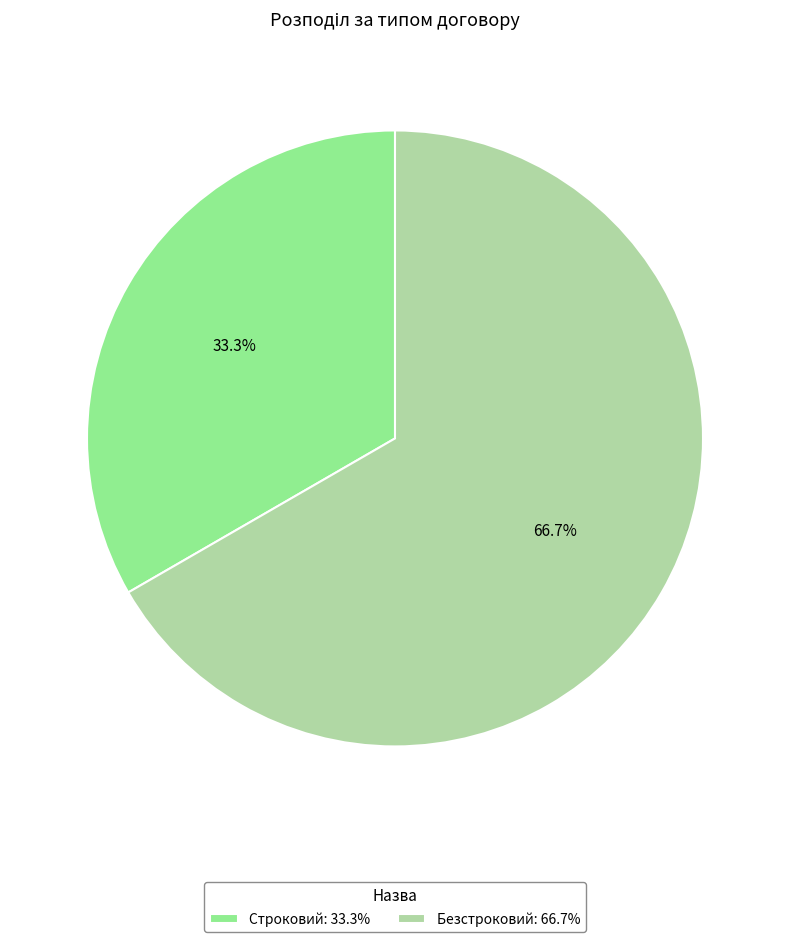

To the nearest percent, what is the difference between the largest and smallest slice percentages?

33%